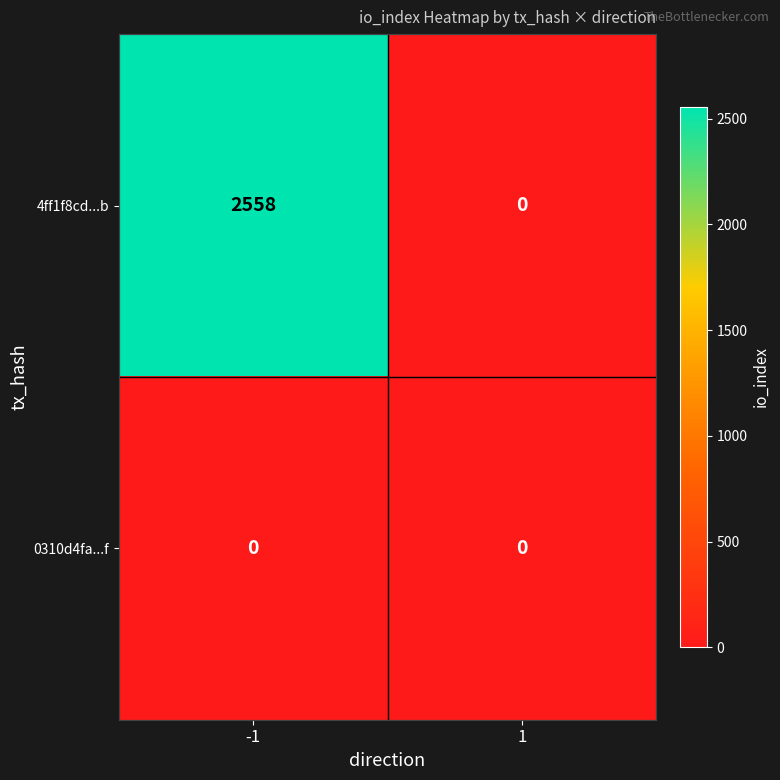

Reading left to right, what are all the values shown in this chart?

4ff1f8cd...b: -1=2558	1=0
0310d4fa...f: -1=0	1=0